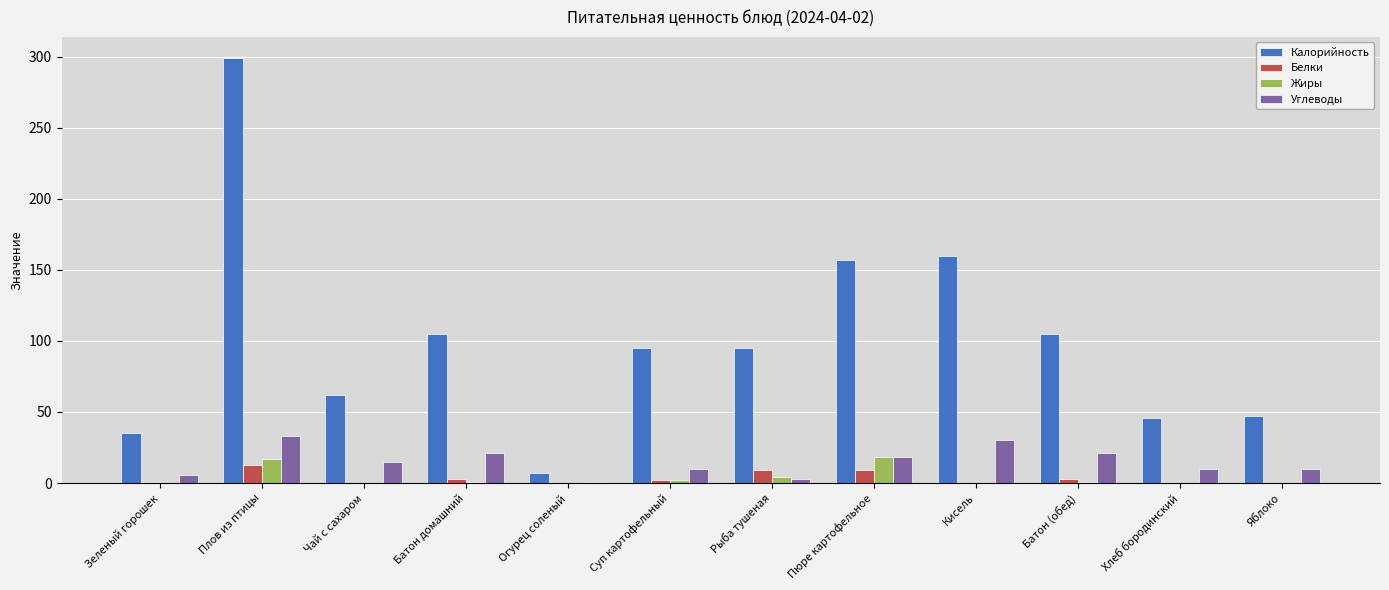

How many categories are shown in the chart?

12